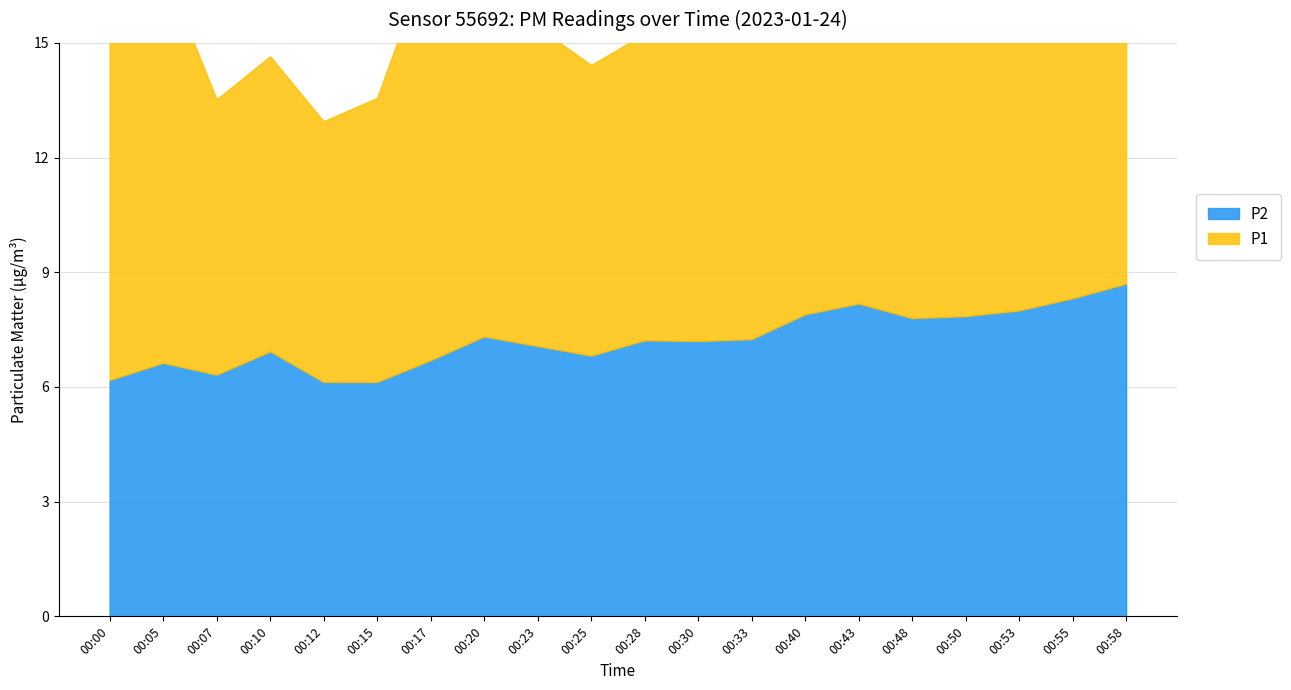

Which has a higher value, 00:12 or 00:05?

00:05